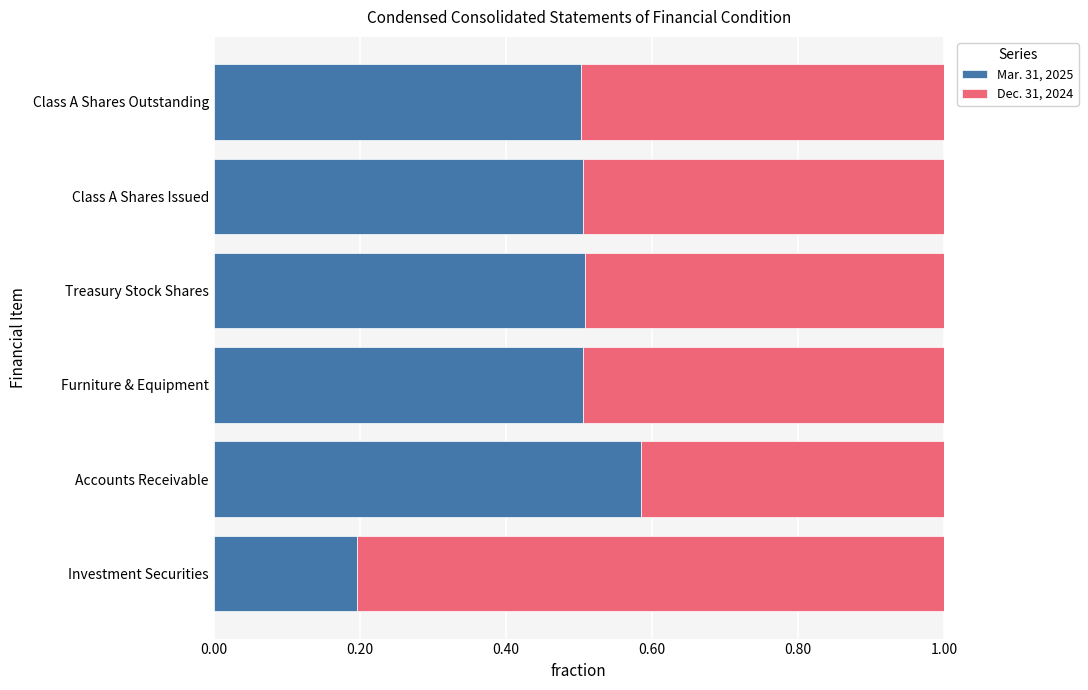

What is the total value across all series at Treasury Stock Shares?

1.0